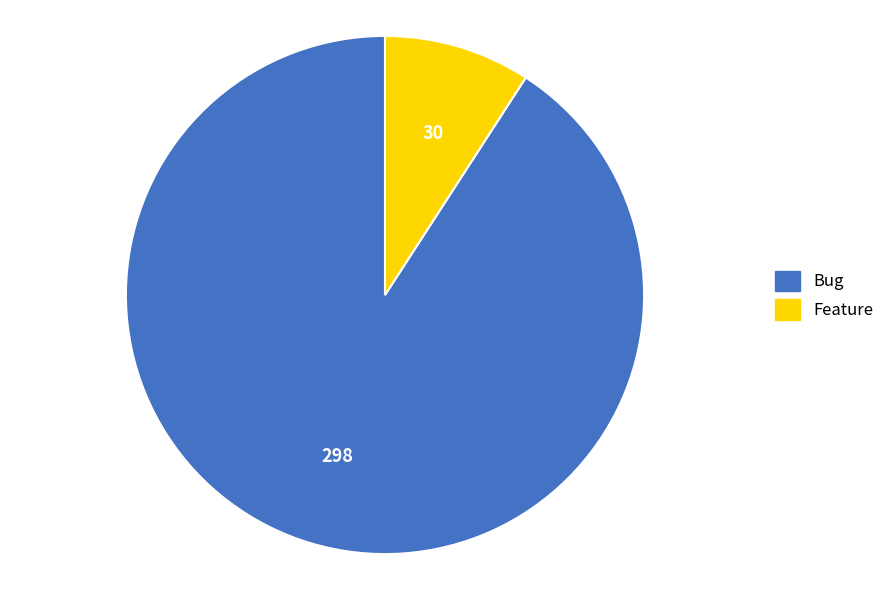

What is the largest slice in the pie chart?

Bug